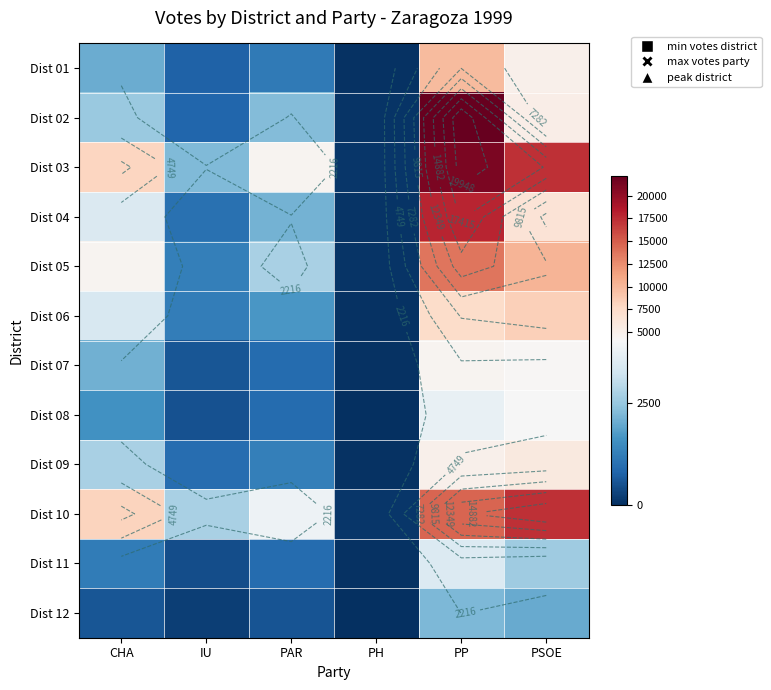

At which category is the sum across all series the highest?

PP